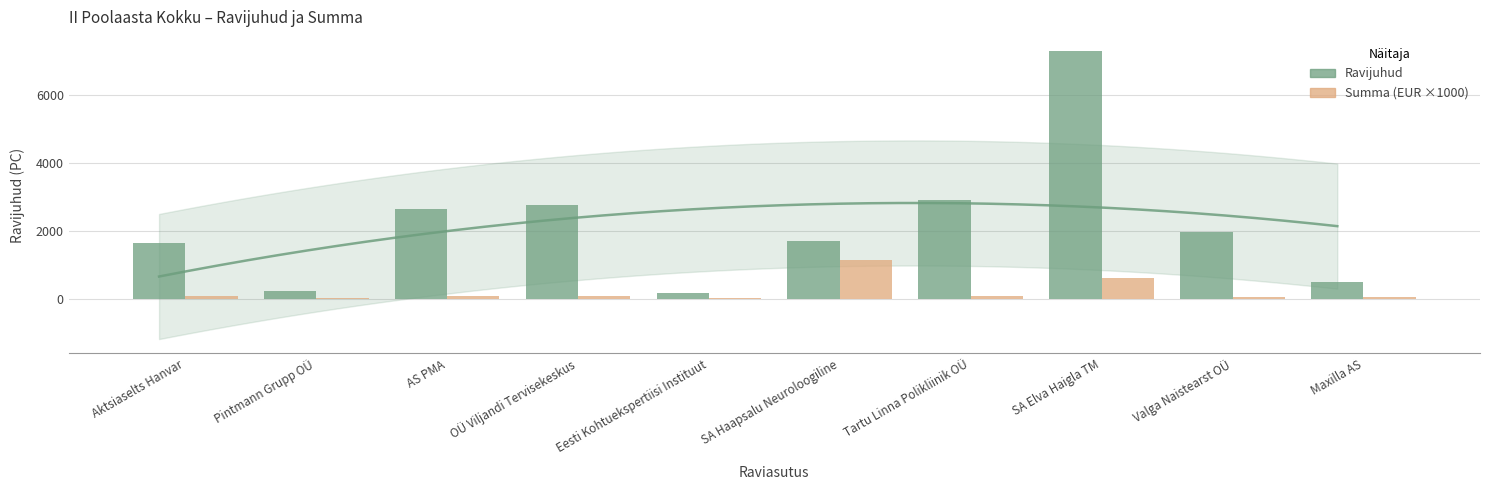

Rank the series by their average value, from lowest to highest.

Summa (EUR ×1000), Ravijuhud